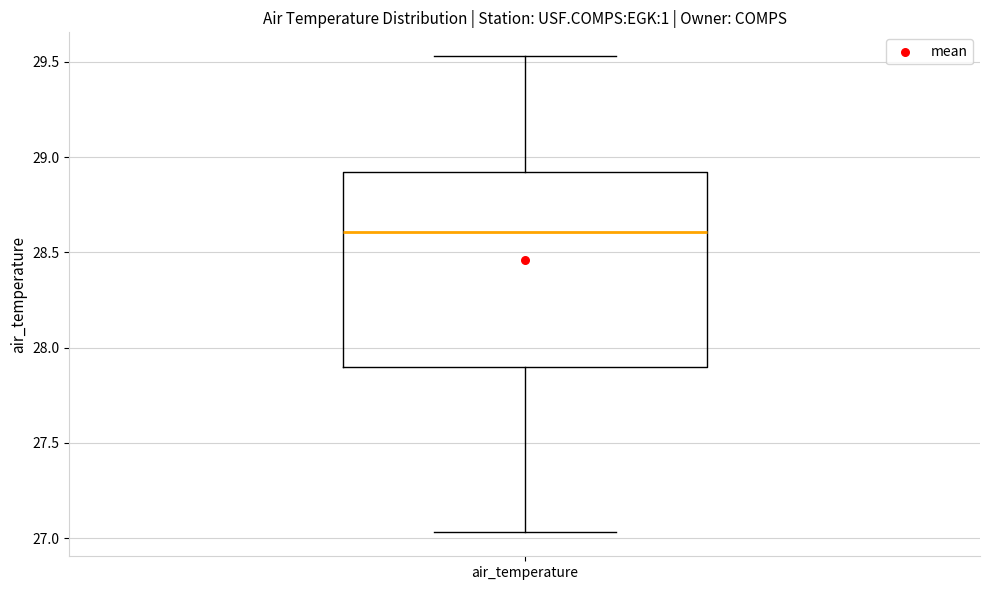

Where does the lower whisker of the box for air_temperature end on the y-axis? The values are not printed on the chart, so give them approximately, as read against the axis.

27.05